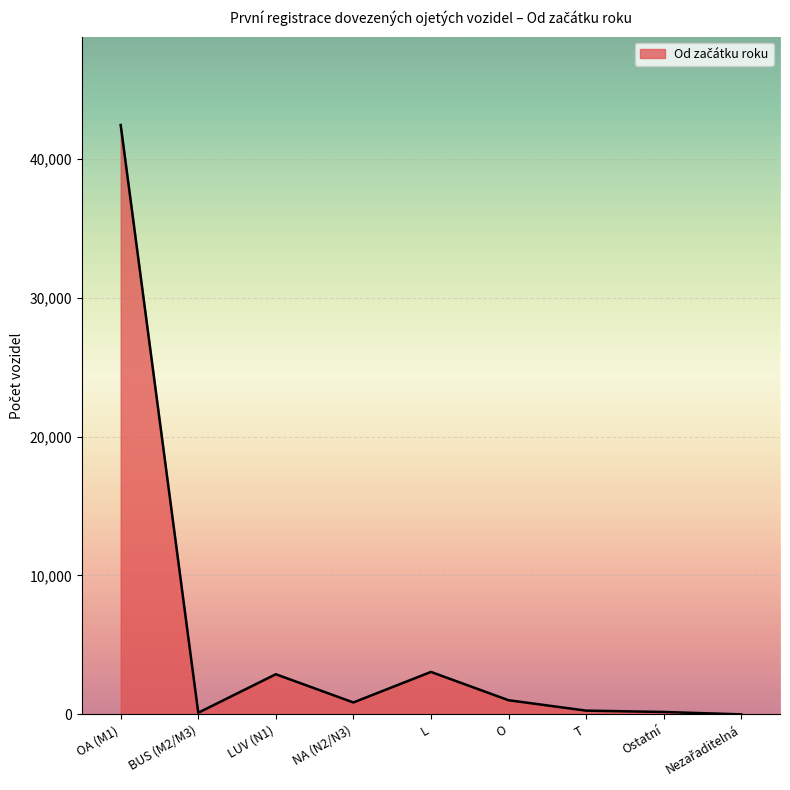

Is it true that the value at L is 3058?

True